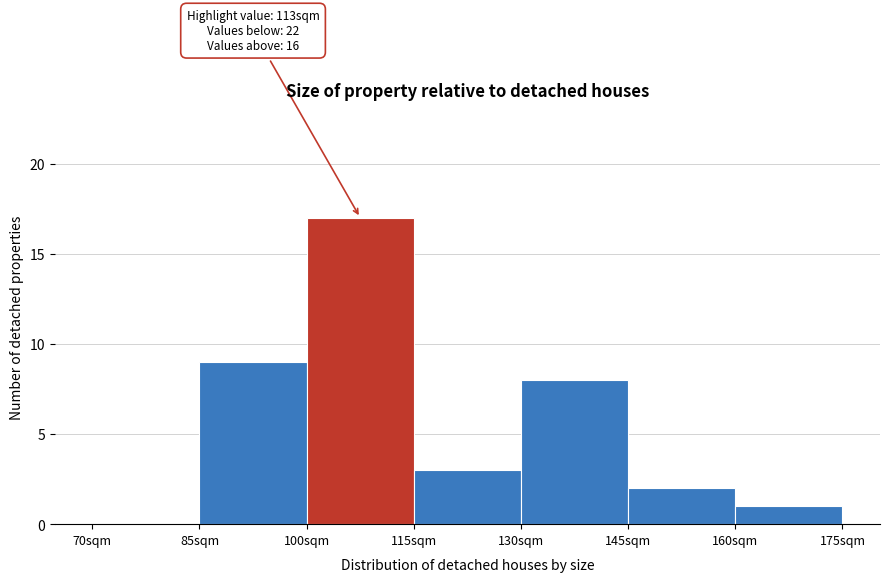

Over which range of the x-axis is the bar tallest?

100 to 115